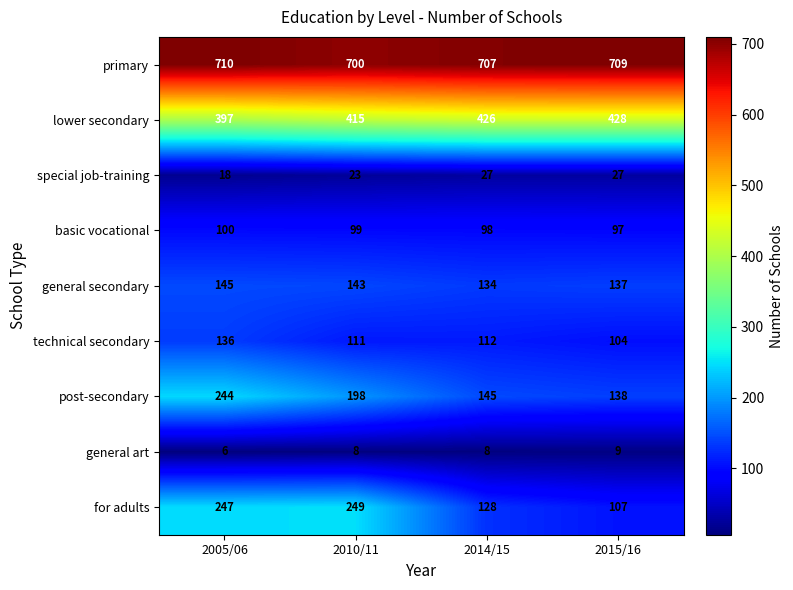

Count the basic vocational values in the range 98 to 100.

3